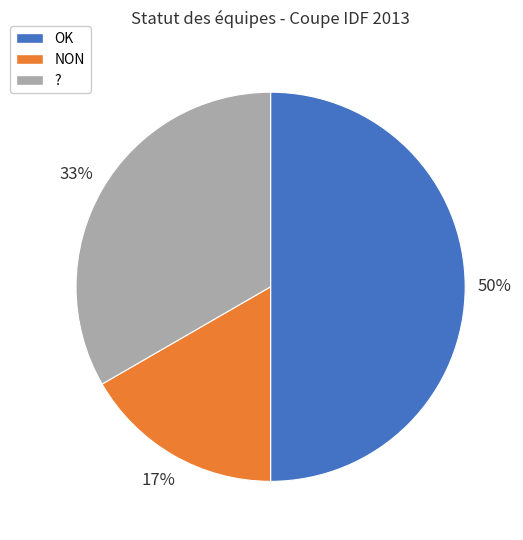

To the nearest percent, what is the difference between the OK and NON slice percentages?

33%